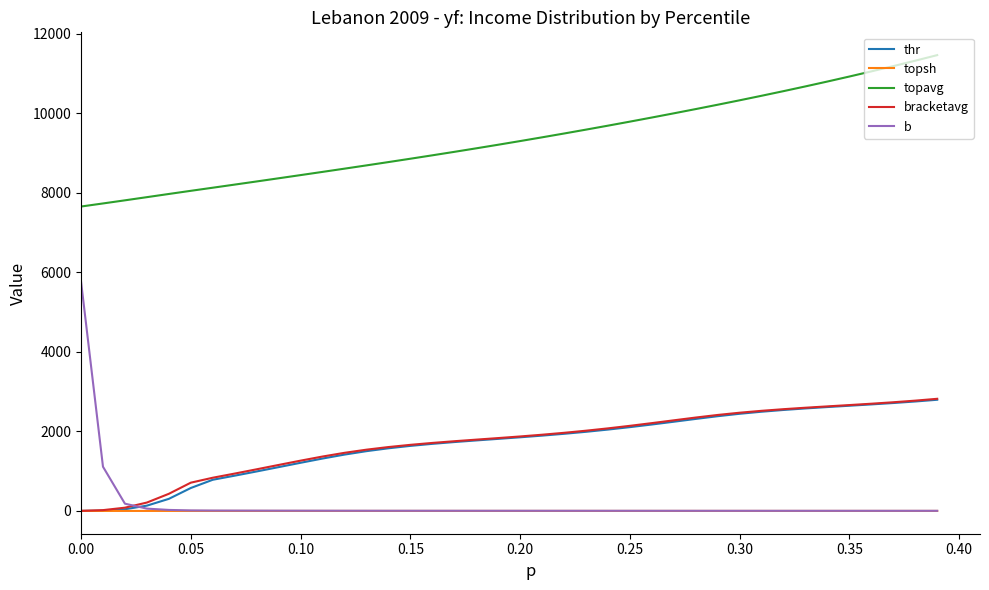

True or false: topavg and bracketavg intersect in this chart.

False